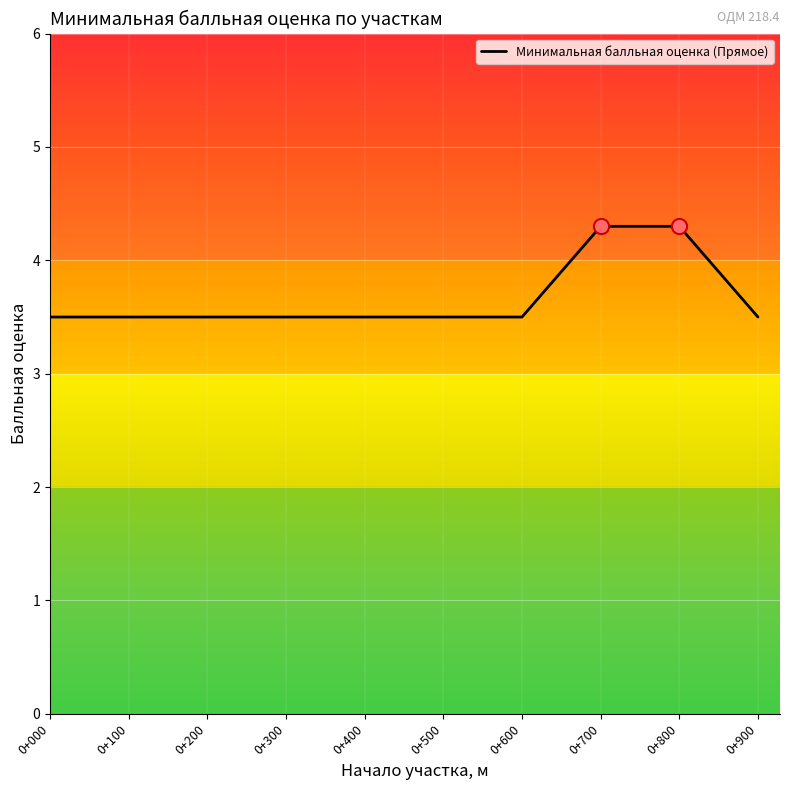

Approximately how many times larger is the value at 0+900 compared to 0+700?

0.8